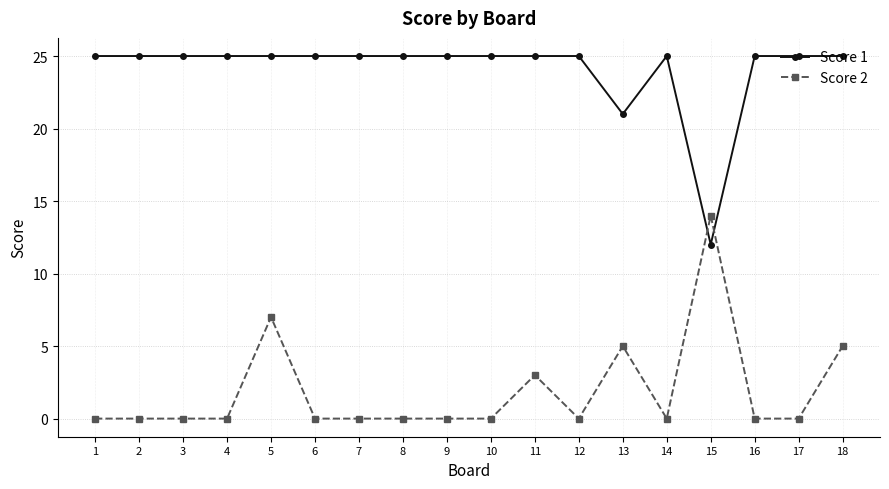

Which series has the largest total across all categories?

Score 1